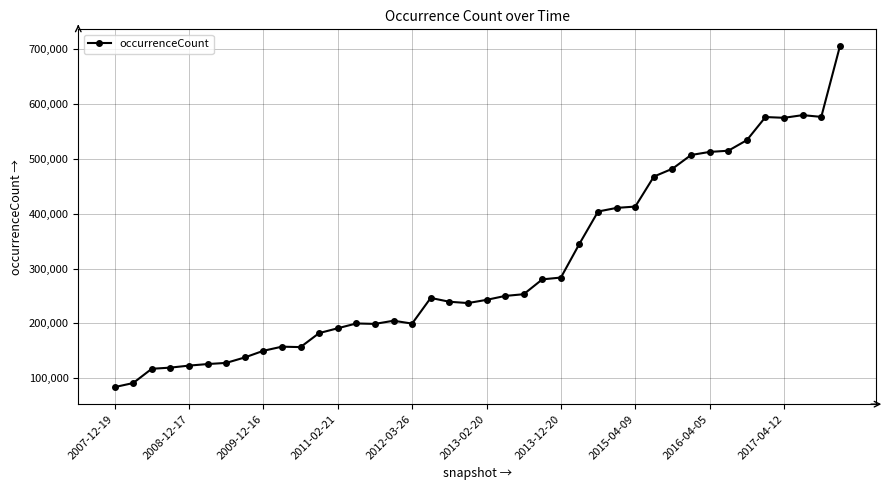

True or false: there are more than 2 points higher than both neighbors.

True